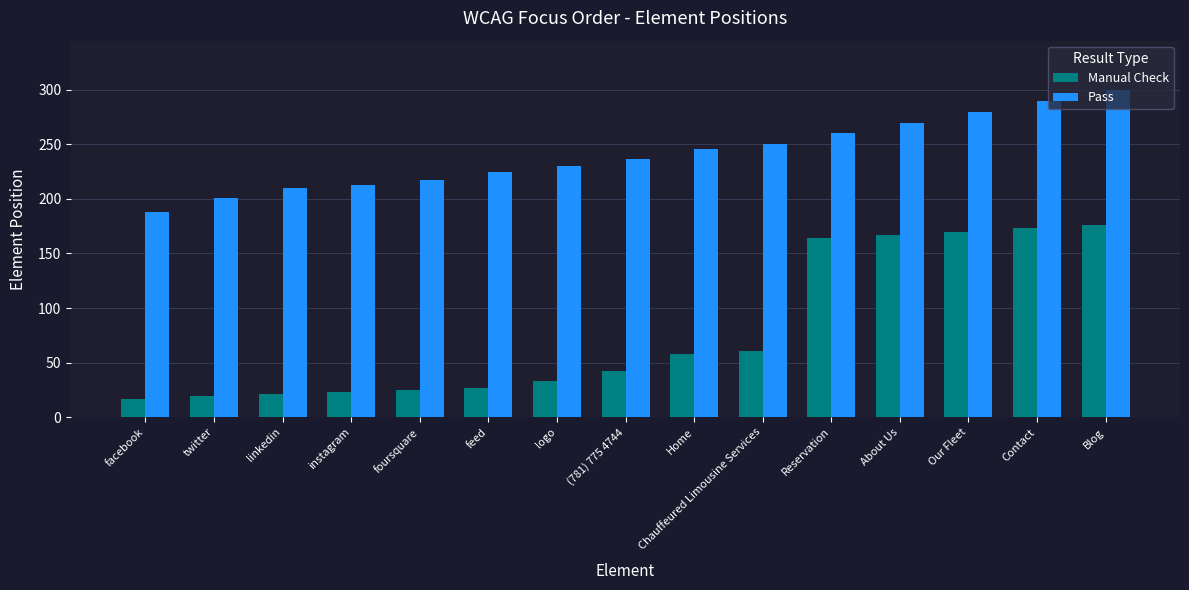

Count the number of categories in the chart.

15